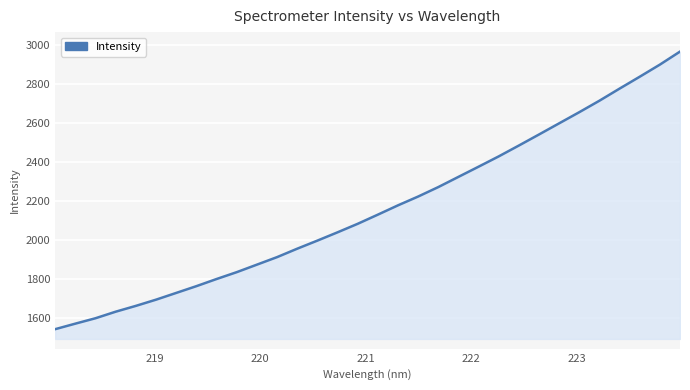

What is the greatest value displayed?

2964.8